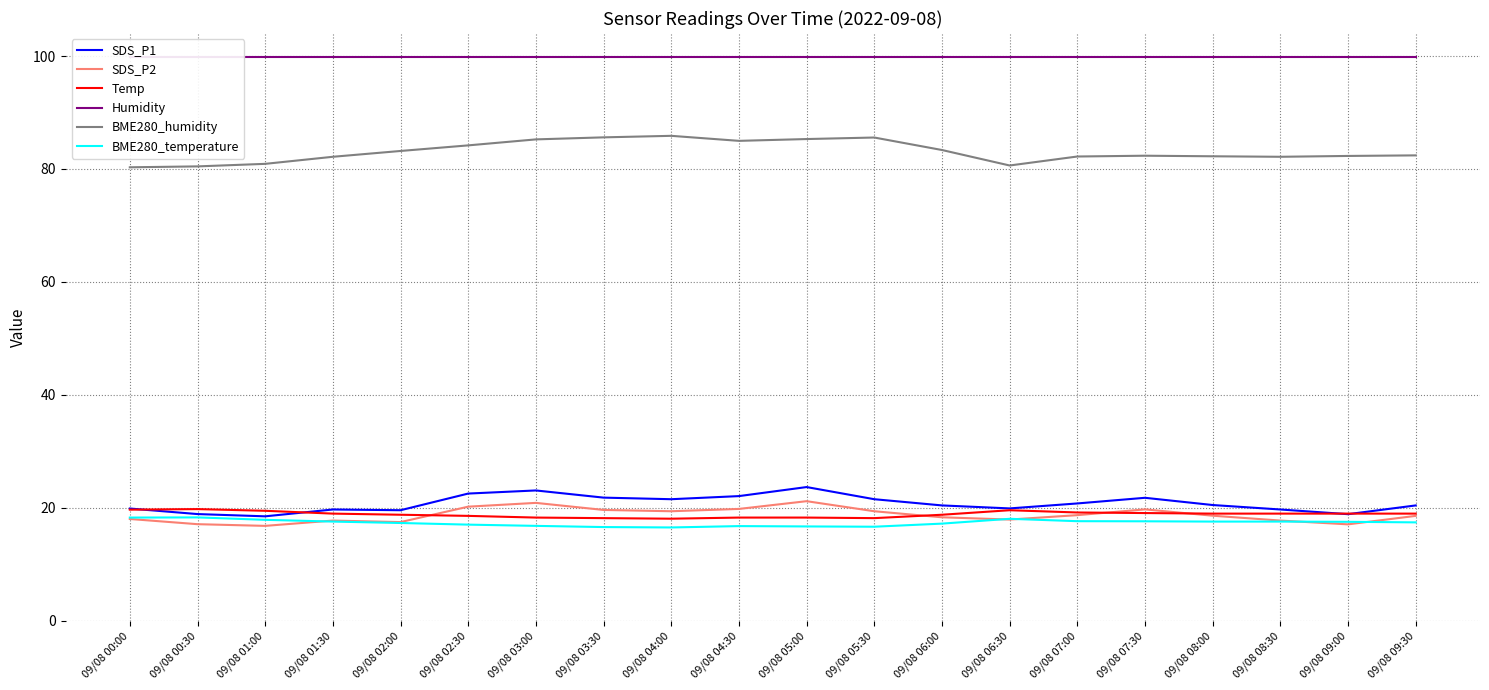

Which series has the largest range (max minus min)?

BME280_humidity